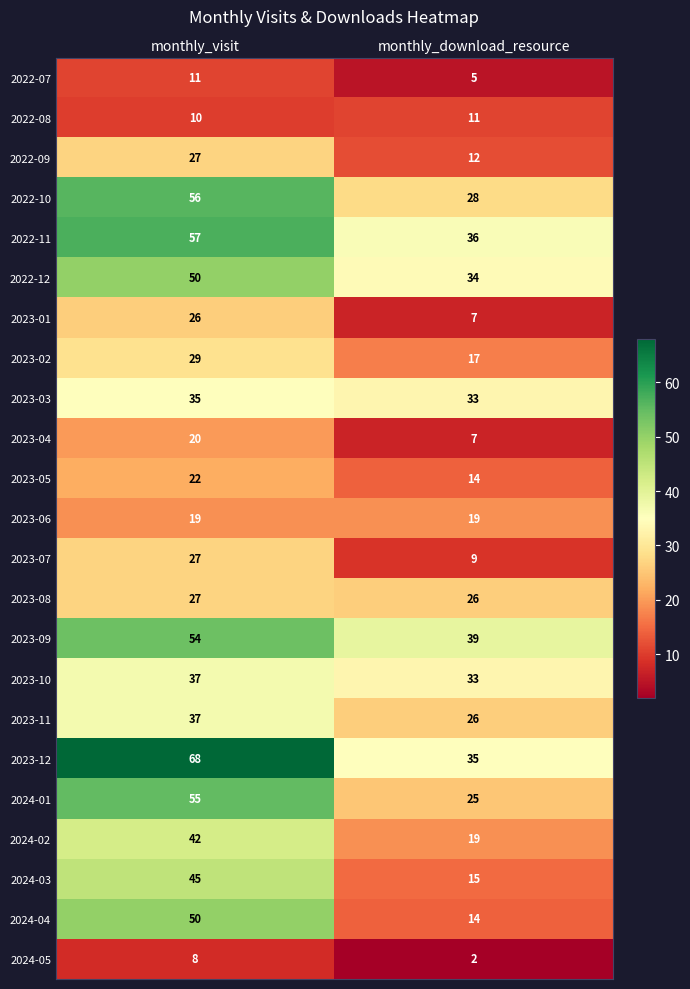

What is the spread (max minus min) of values at monthly_visit?

60